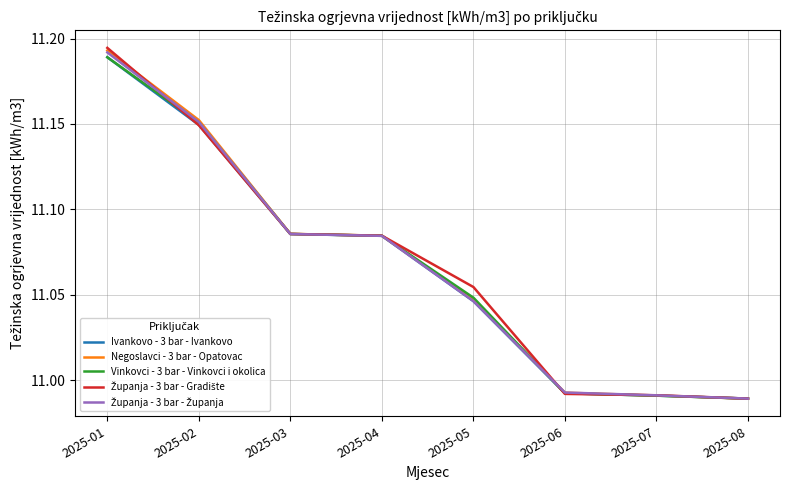

At how many categories does at least one series exceed 11?

5